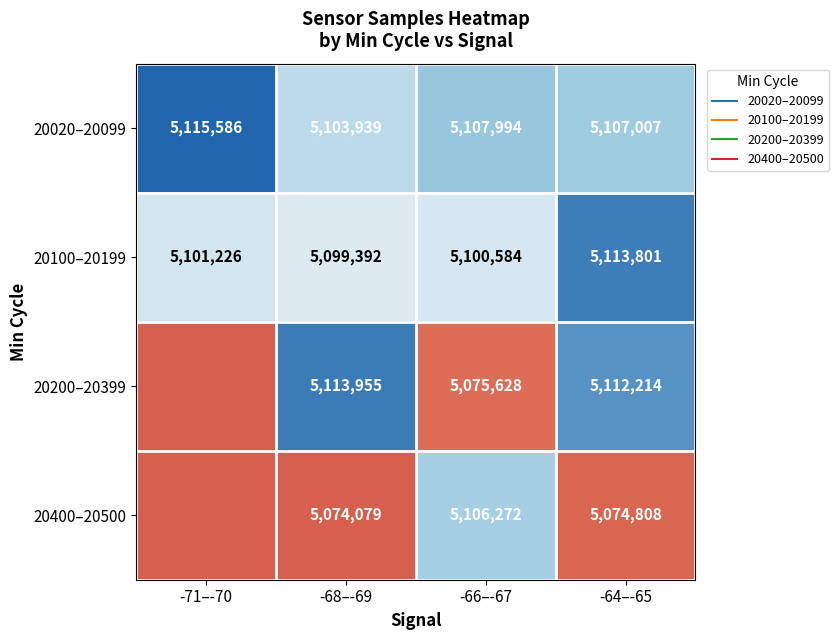

What is the sum of the 20400–20500 values at -68–-69 and -71–-70?

5074079.0